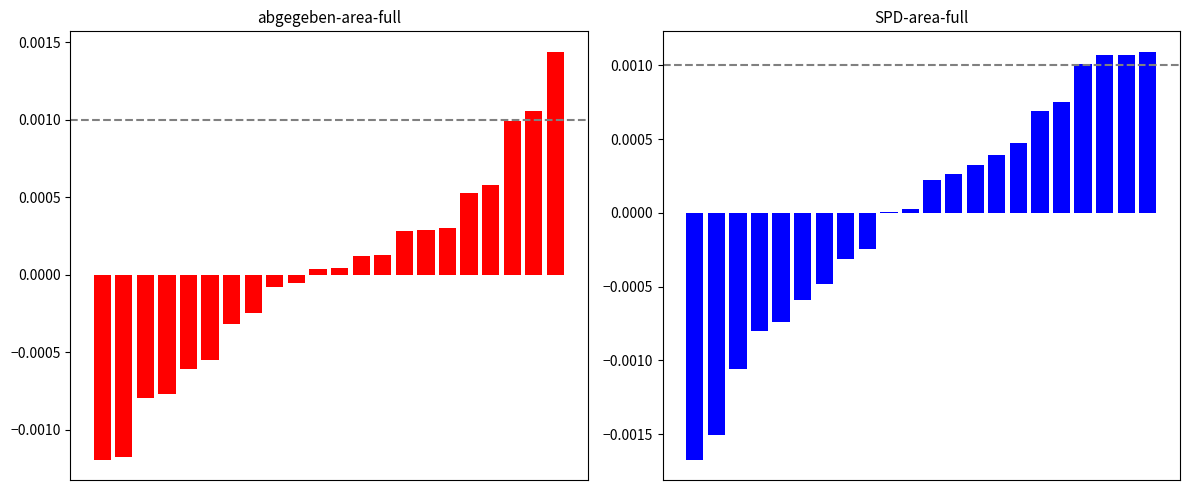

How many groups of bars are there?

22